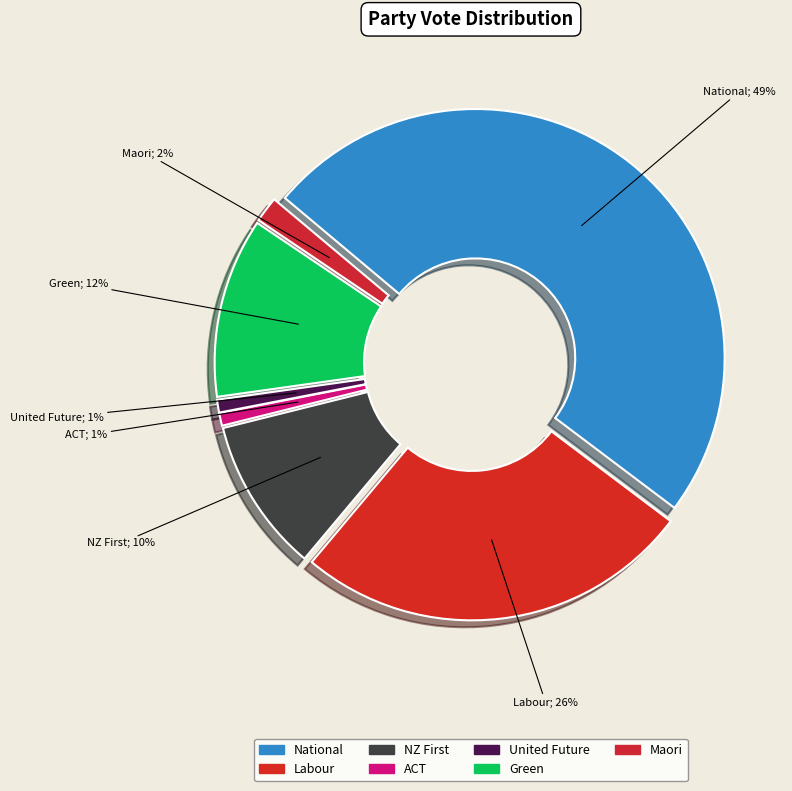

To the nearest percent, what portion does United Future represent?

1%